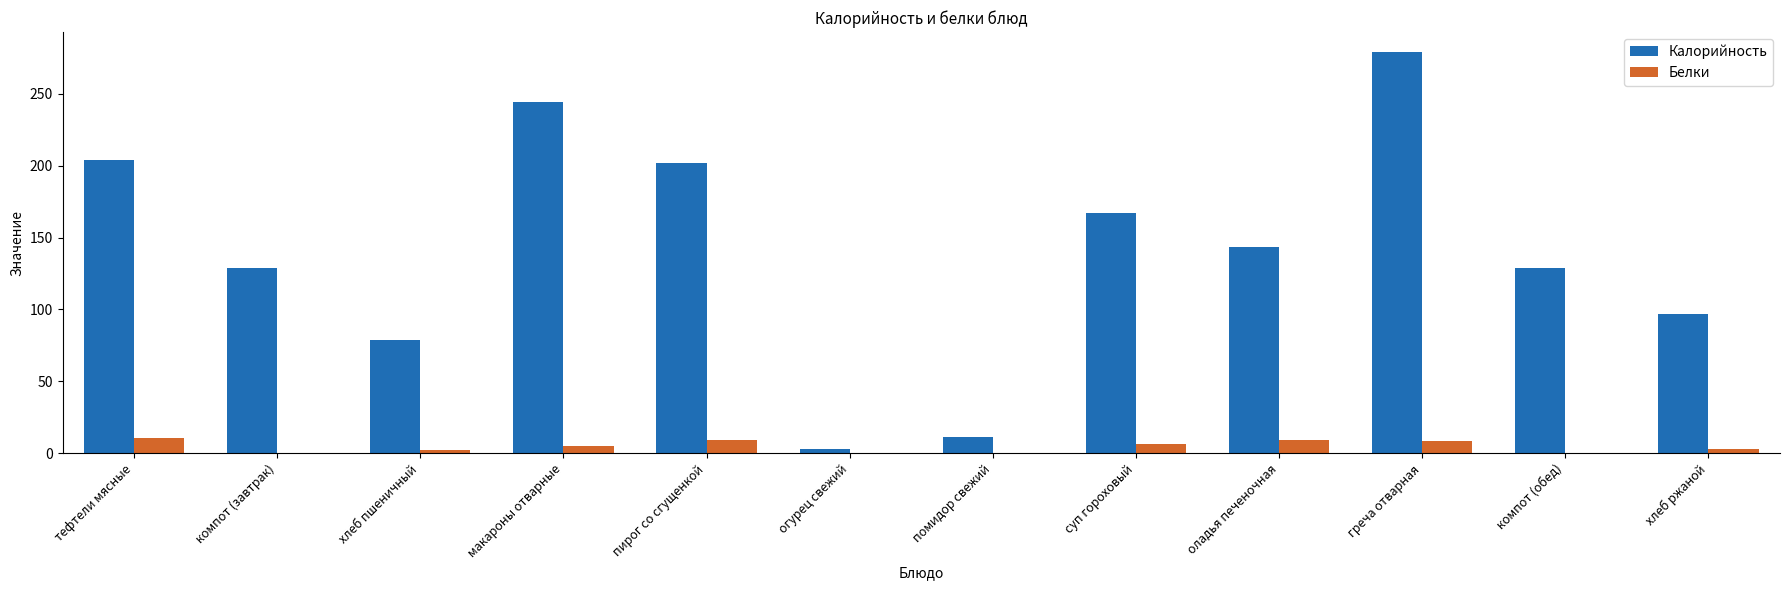

True or false: Калорийность has a value of 53.0 at пирог со сгущенкой.

False